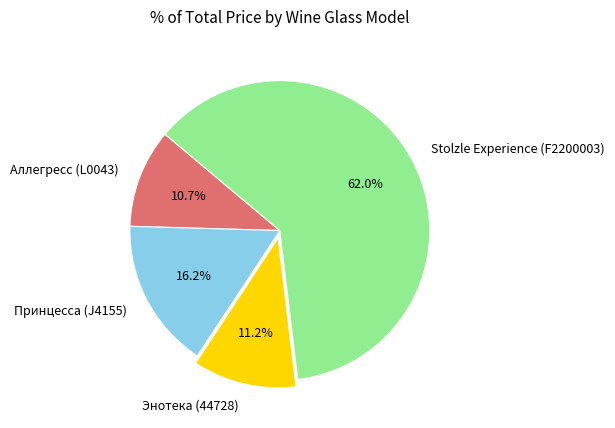

Which slice is the smallest?

Аллегресс (L0043)